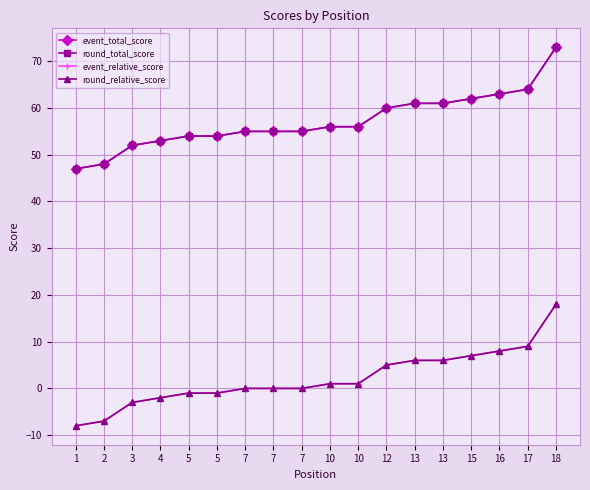

Is this an area chart (filled region under the line)?

No